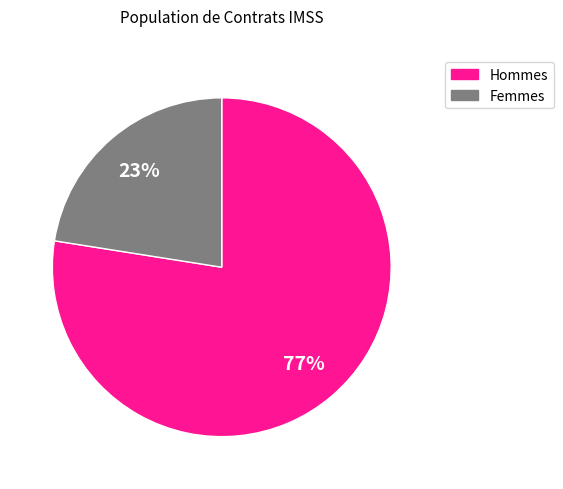

To the nearest percent, what is the average slice percentage?

50%